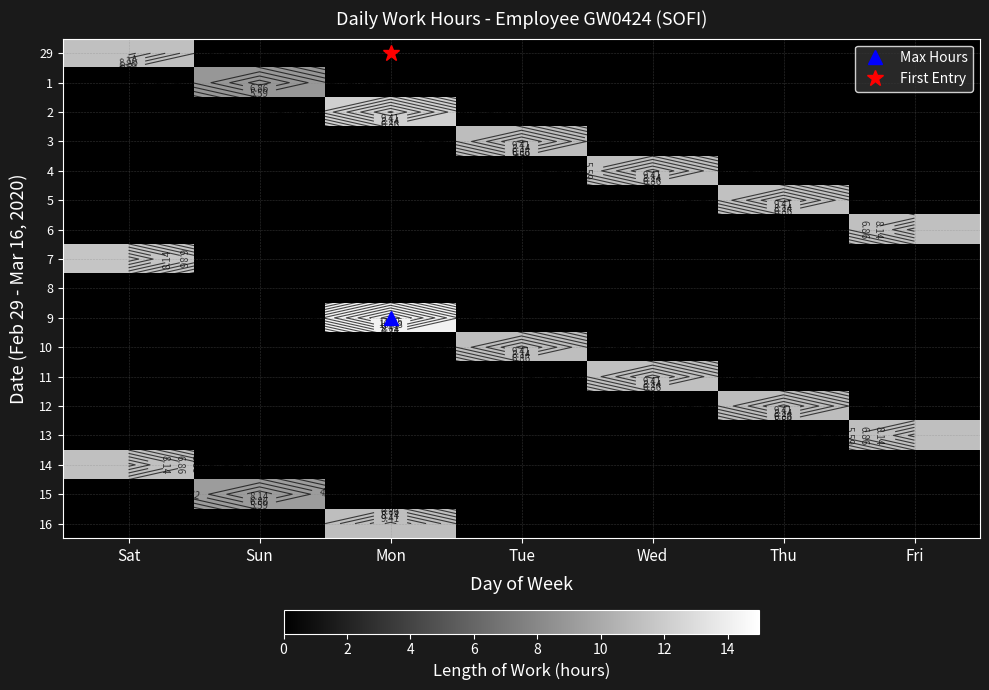

What is the maximum value shown in the chart?

14.2